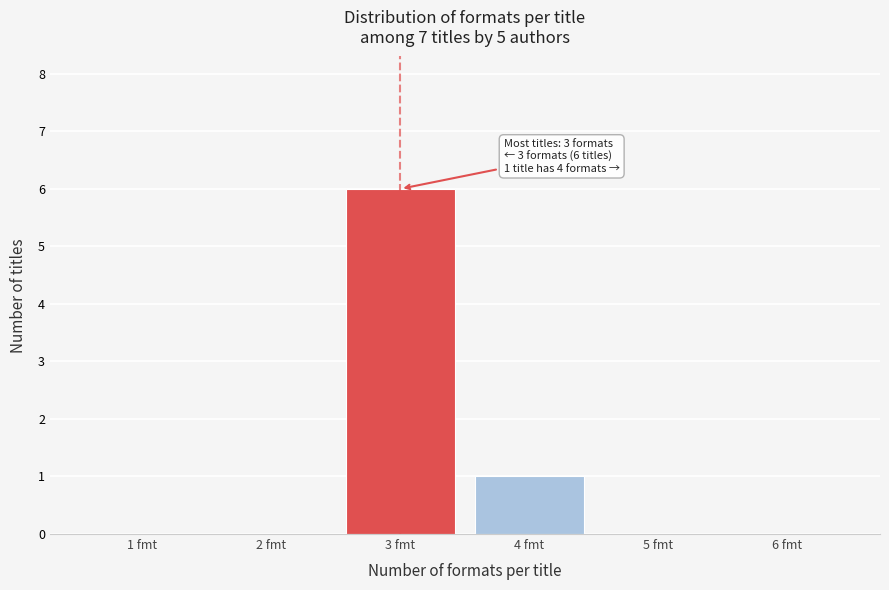

Reading right to left, transcribe all the data shown in this chart.

6 fmt=0	5 fmt=0	4 fmt=1	3 fmt=6	2 fmt=0	1 fmt=0